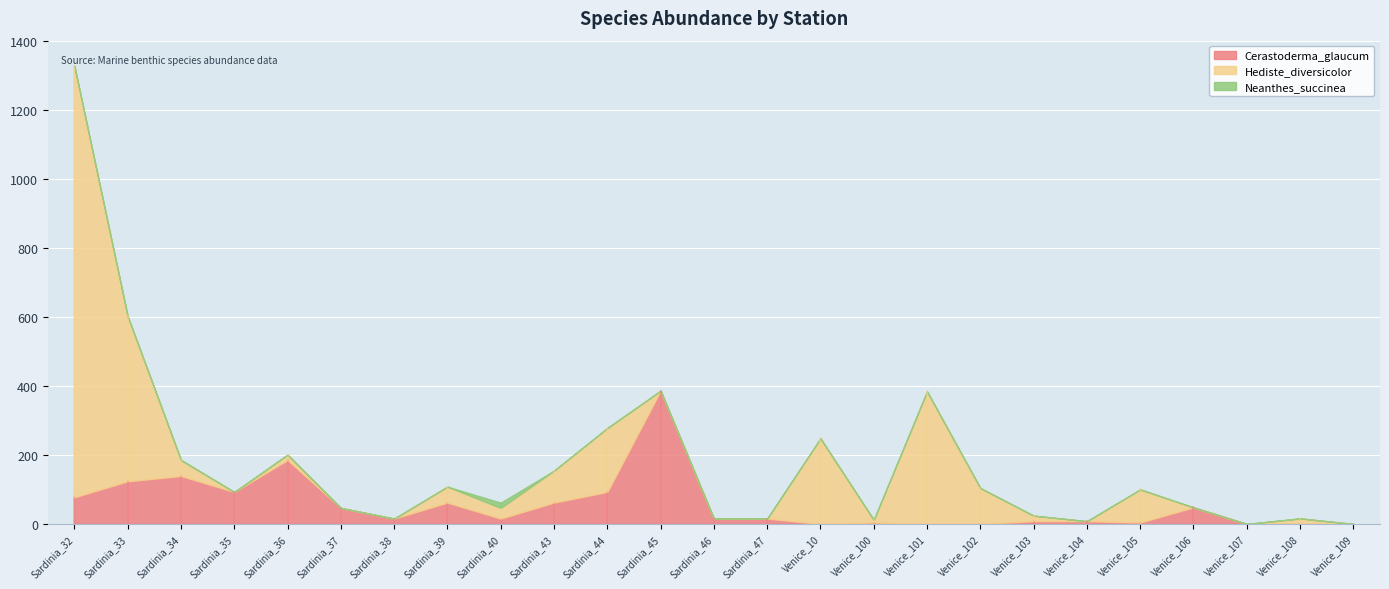

Reading left to right, extract all data points from this chart.

Cerastoderma_glaucum: 77.2	123.5	138.9	92.6	185.2	46.3	15.4	61.7	15.4	61.7	92.6	385.8	15.4	15.4	0.0	4.0	0.0	0.0	8.0	8.0	4.0	48.0	0.0	0.0	0.0
Hediste_diversicolor: 1250.0	478.4	46.3	0.0	15.4	0.0	0.0	46.3	30.9	92.6	185.2	0.0	0.0	0.0	248.0	8.0	384.0	104.0	16.0	0.0	96.0	0.0	0.0	16.0	0.0
Neanthes_succinea: 0.0	0.0	0.0	0.0	0.0	0.0	0.0	0.0	15.4	0.0	0.0	0.0	0.0	0.0	0.0	0.0	0.0	0.0	0.0	0.0	0.0	0.0	0.0	0.0	0.0